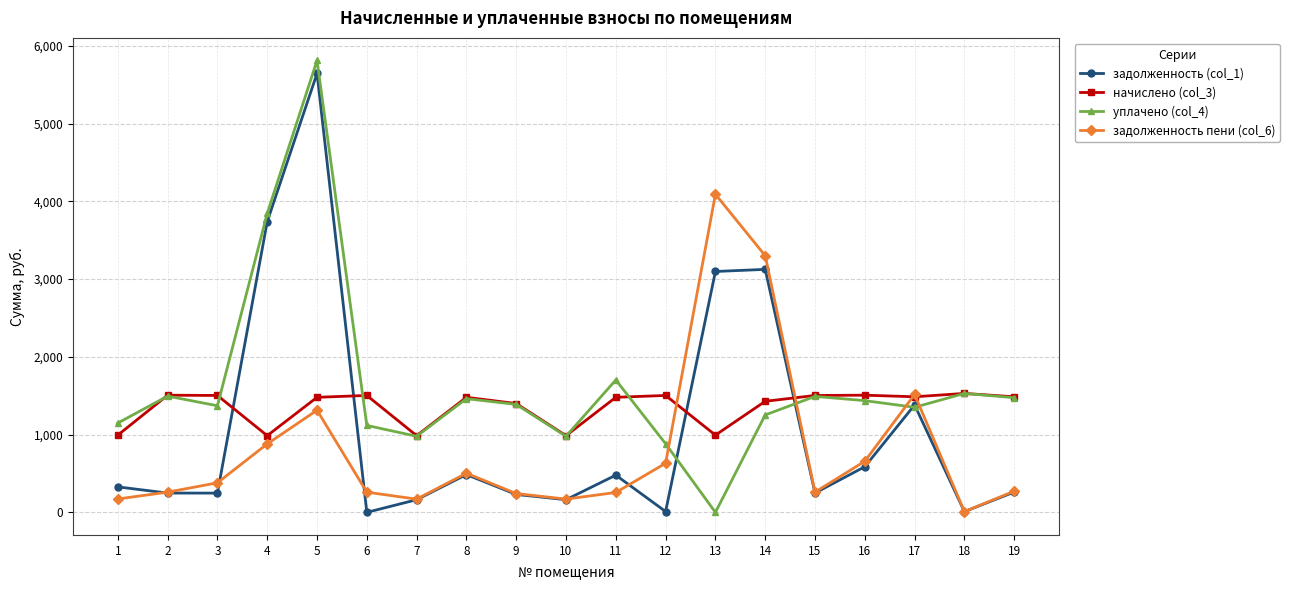

Where do уплачено (col_4) and задолженность пени (col_6) first cross each other?

12 and 13